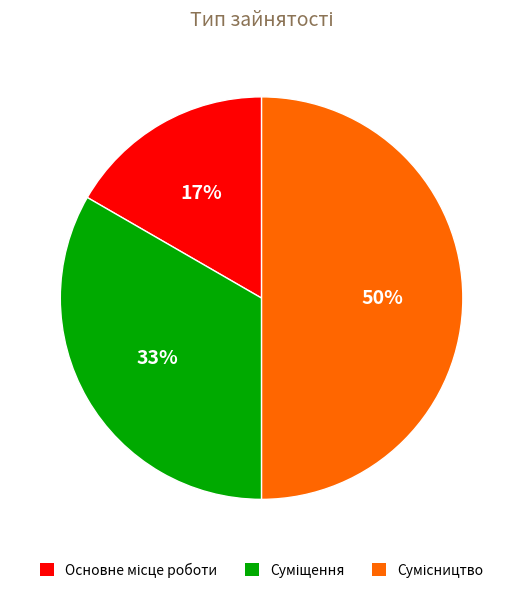

To the nearest percent, what is the average slice percentage?

33%